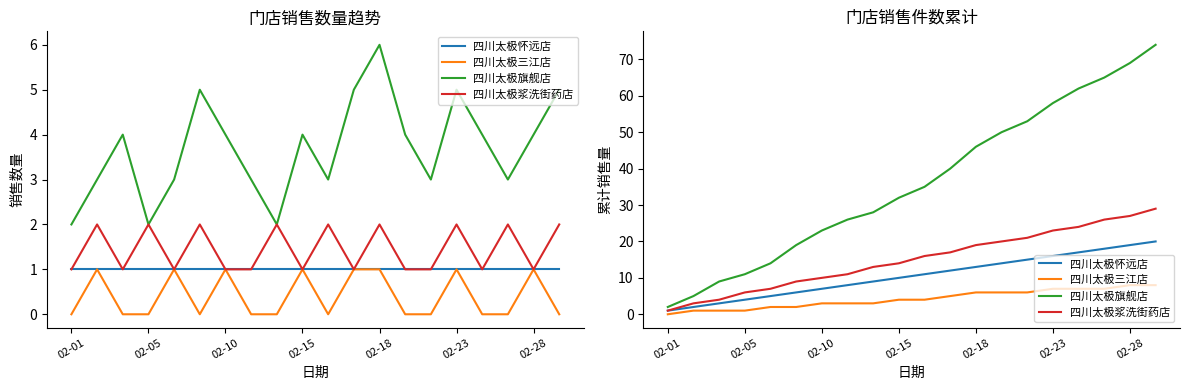

What is the spread (max minus min) of values at 10?

31